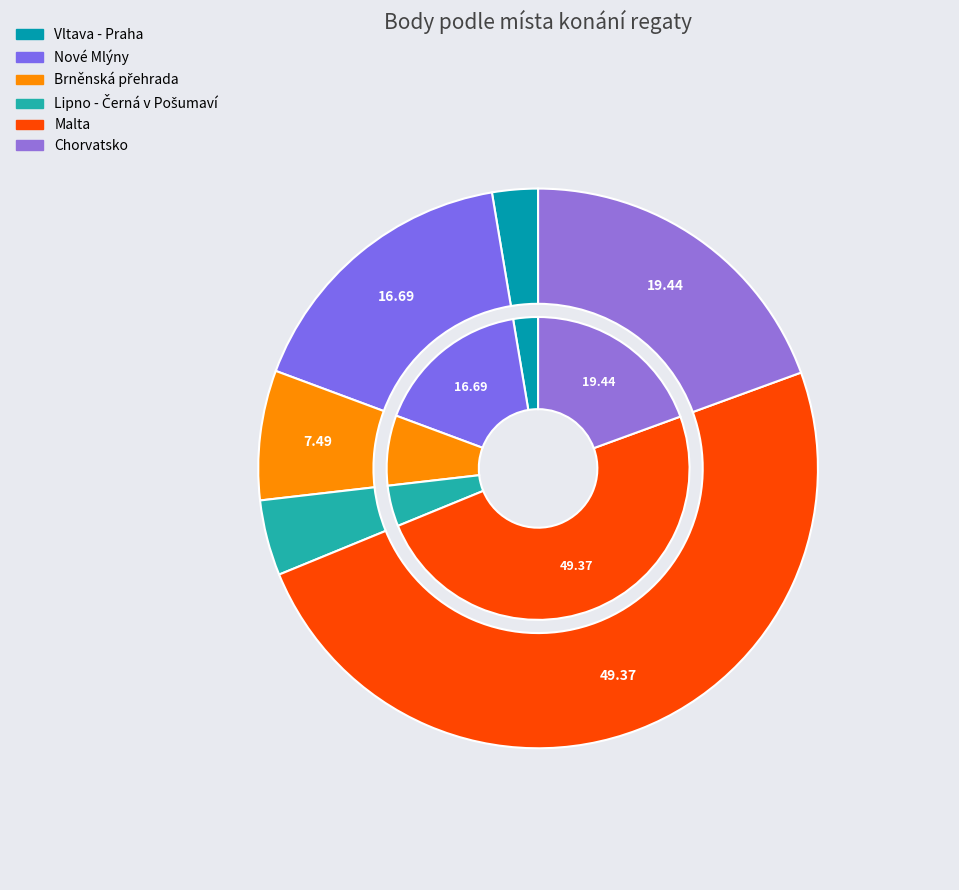

True or false: Chorvatsko accounts for 31% of the total.

False